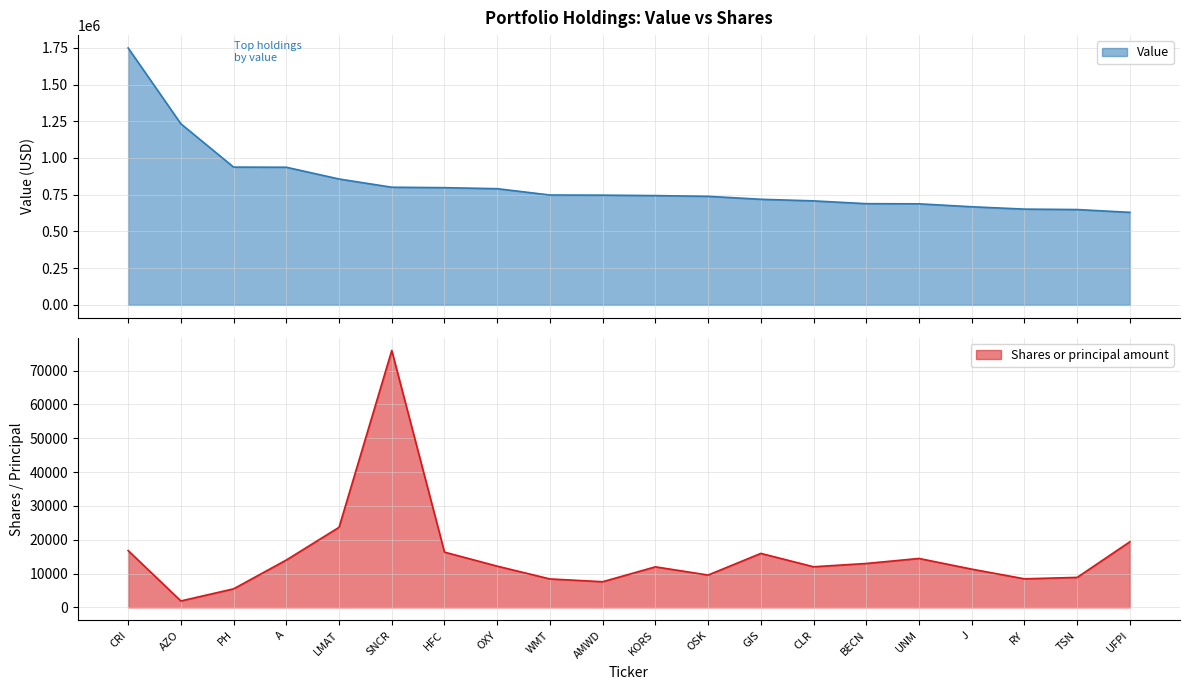

List the series in order of their peak value, lowest first.

Shares or principal amount, Value